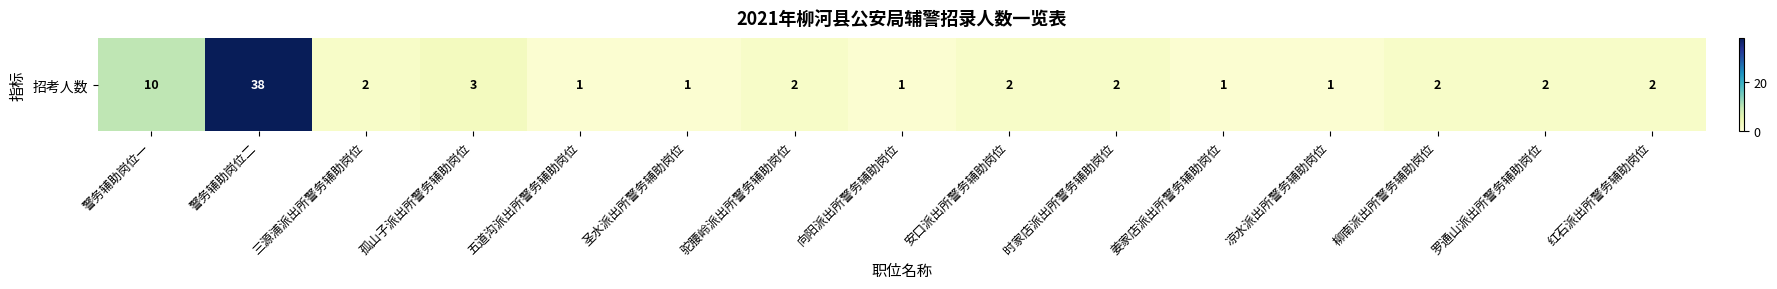

What is the difference between the maximum and minimum values?

37